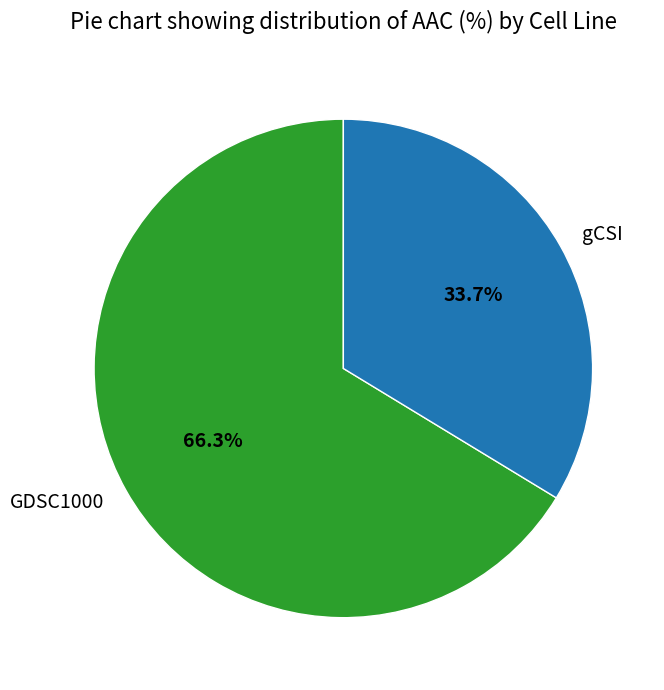

To the nearest percent, what portion does GDSC1000 represent?

66%